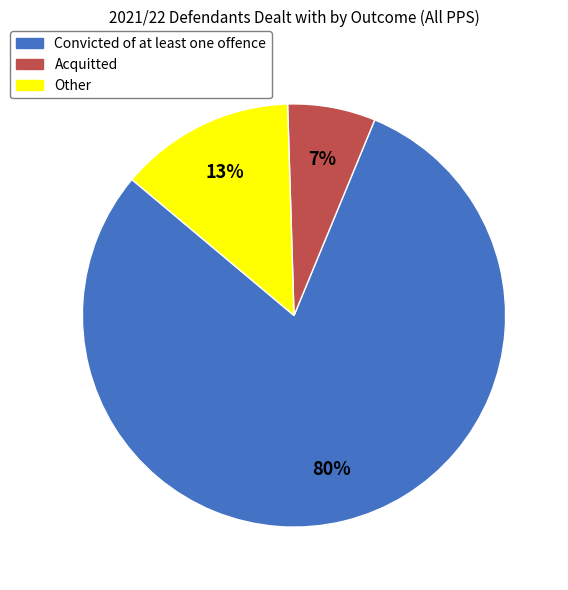

How many slices are in this pie chart?

3